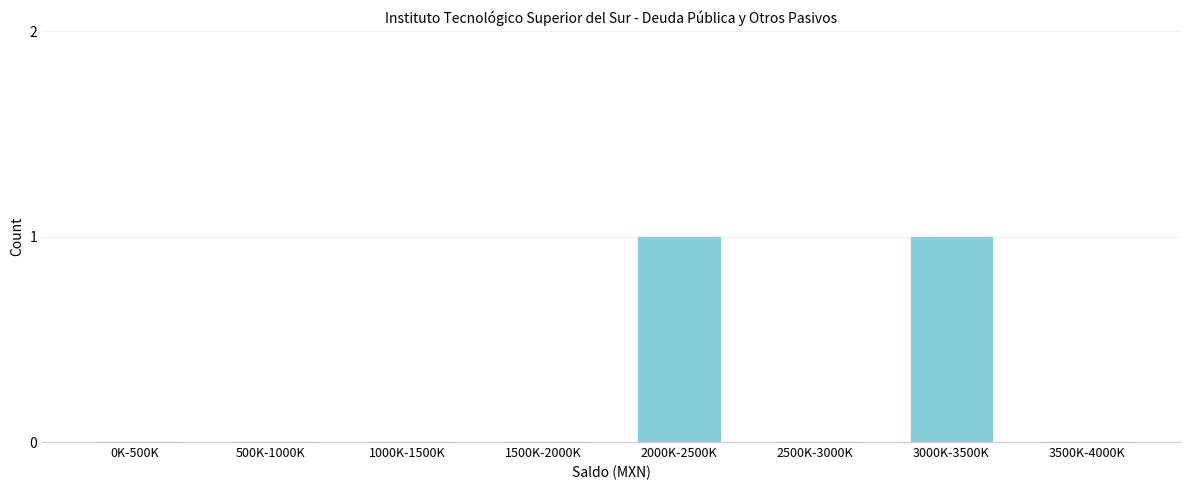

Reading left to right, transcribe all the data shown in this chart.

0K-500K=0	500K-1000K=0	1000K-1500K=0	1500K-2000K=0	2000K-2500K=1	2500K-3000K=0	3000K-3500K=1	3500K-4000K=0